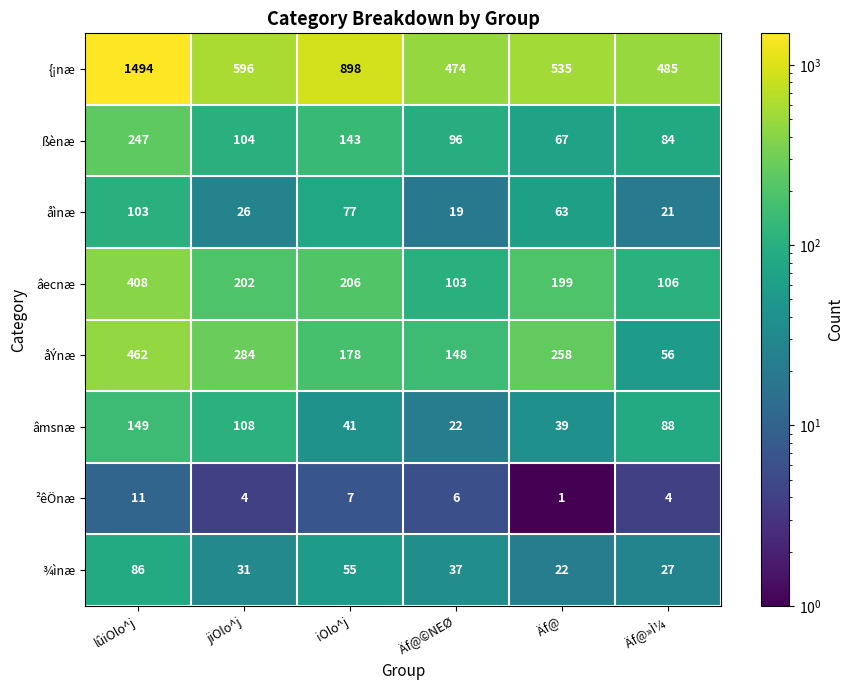

What is the difference between the maximum and second lowest values in the ßènæ series?

163